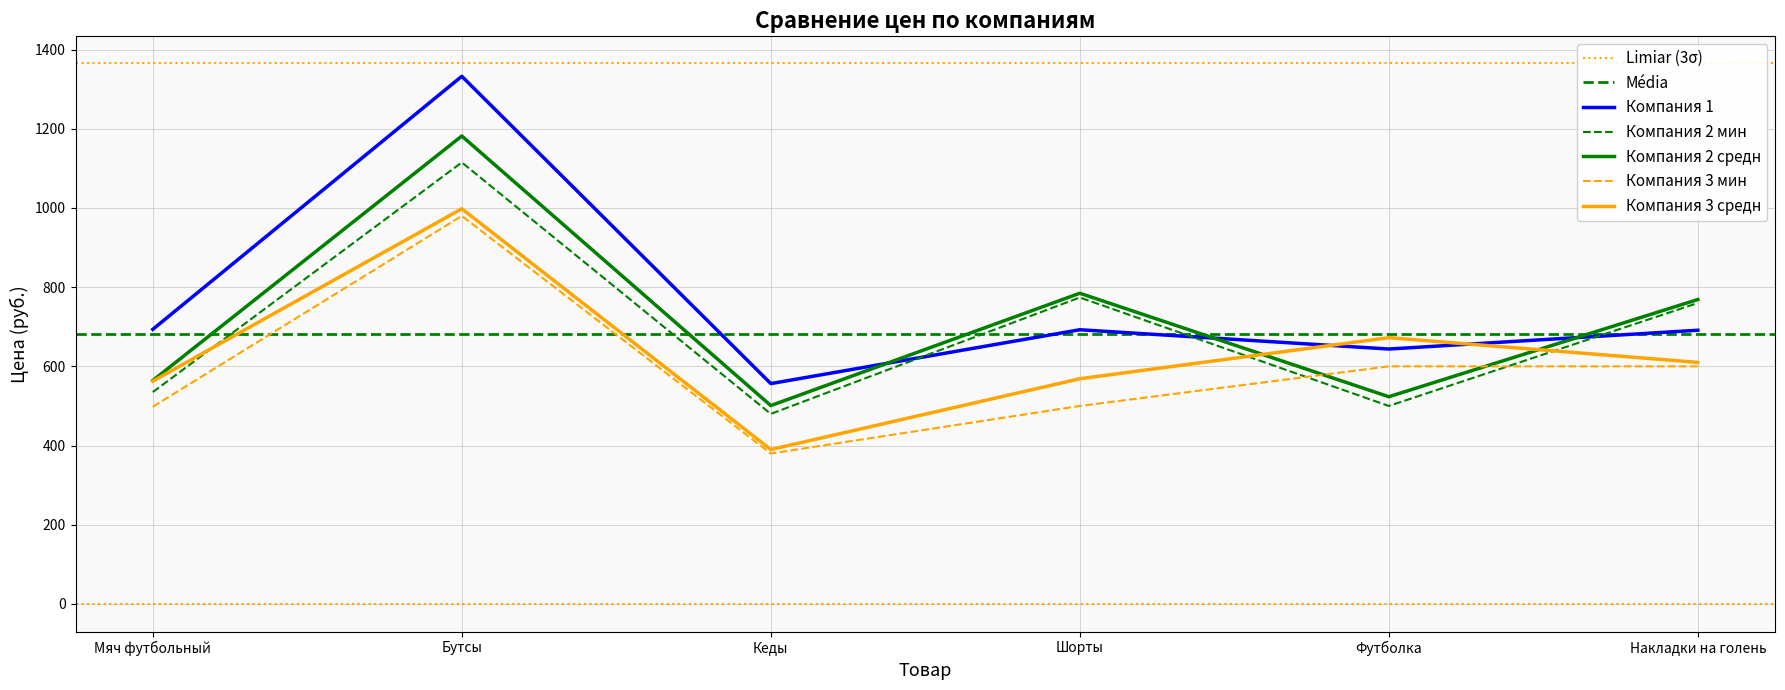

List the series in order of their peak value, lowest first.

Компания 3 мин, Компания 3 средн, Компания 2 мин, Компания 2 средн, Компания 1